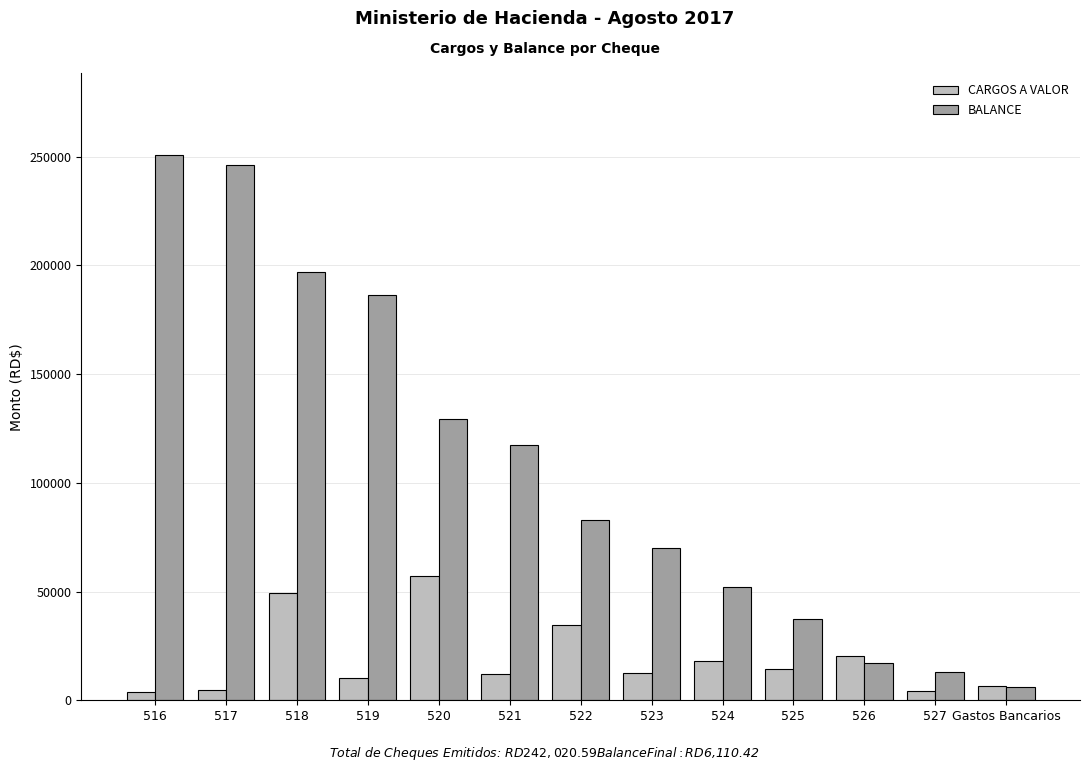

The value of BALANCE at 516 is 119279.8. True or false?

False